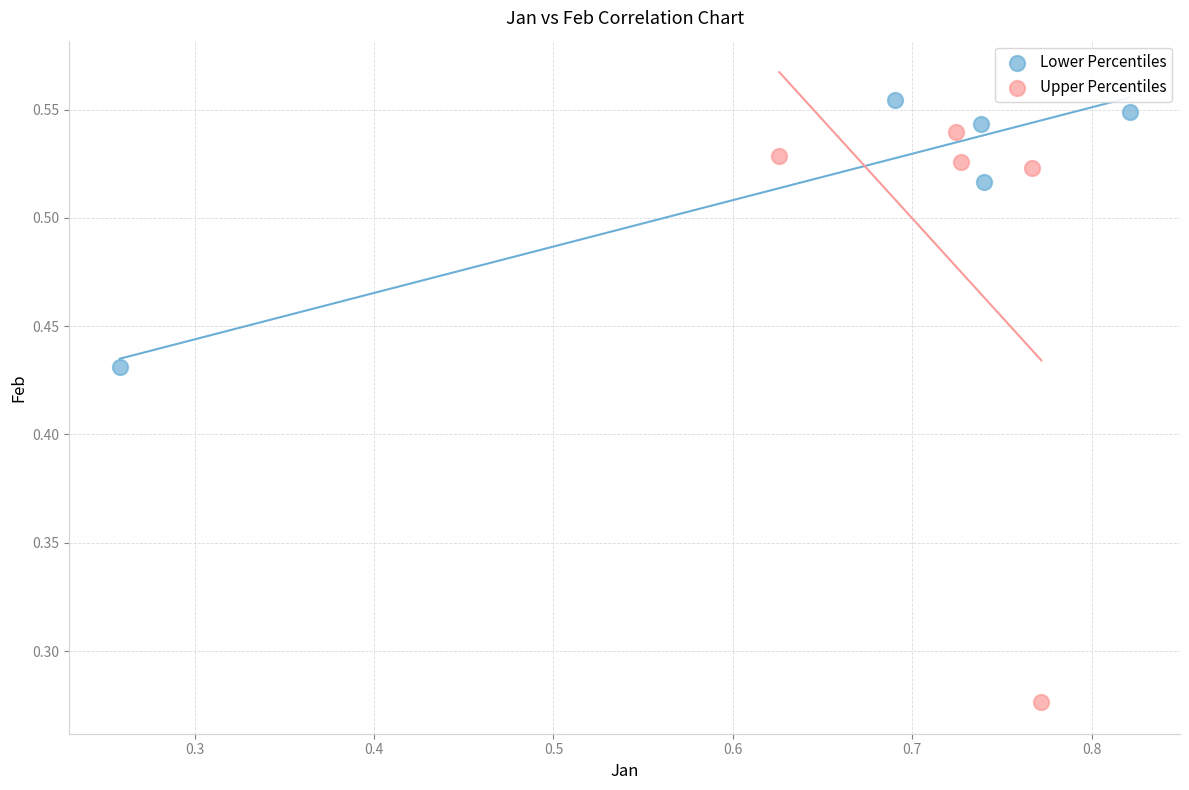

Which series contains the lowest Y value?

Upper Percentiles